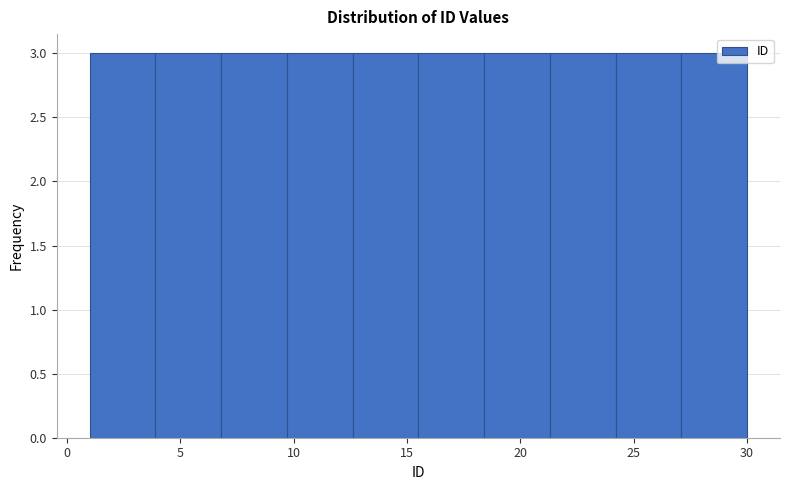

Reading left to right, transcribe this chart: for each bar, give the range it covers on the x-axis and its height. Neither the bar edges nor the heights are printed on the chart, so give them approximately, as read against the axes.

1.0 to 3.9: 3
3.9 to 6.8: 3
6.8 to 9.7: 3
9.7 to 12.6: 3
12.6 to 15.5: 3
15.5 to 18.4: 3
18.4 to 21.3: 3
21.3 to 24.2: 3
24.2 to 27.1: 3
27.1 to 30.0: 3